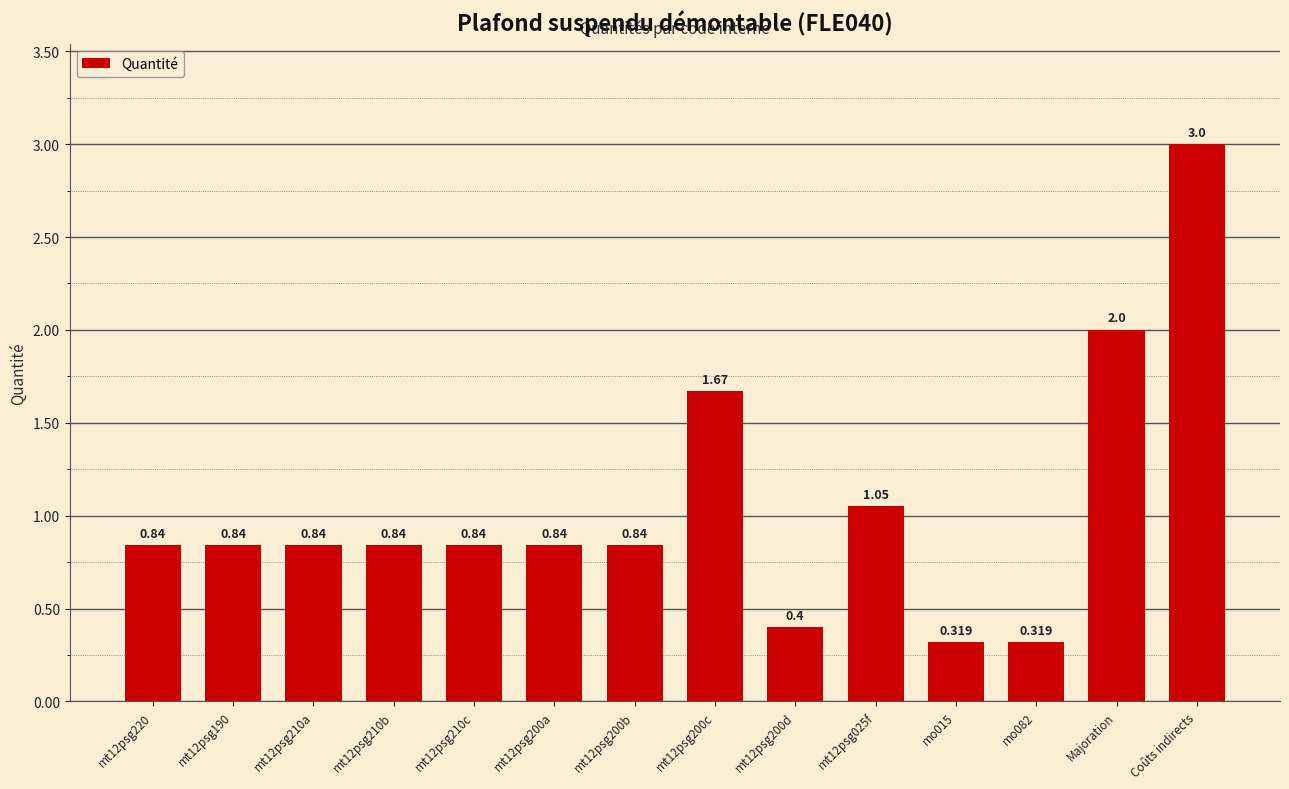

At which category does the chart reach its peak across all series?

Coûts indirects